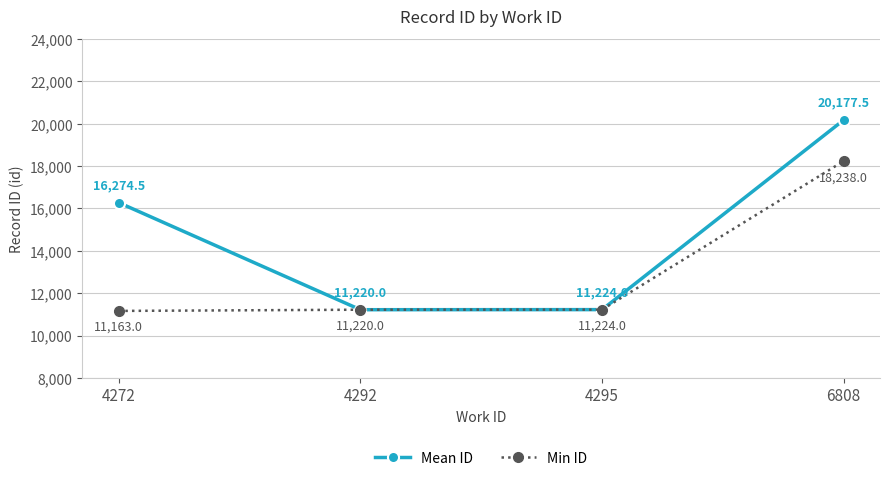

True or false: Mean ID has more than 0 interior local peaks.

False